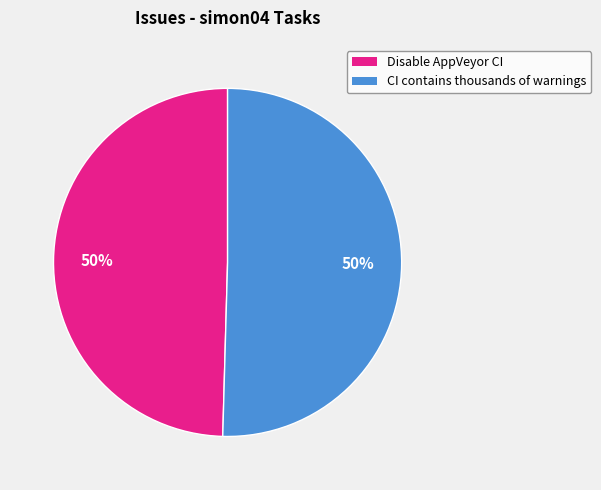

How many slices are in this pie chart?

2